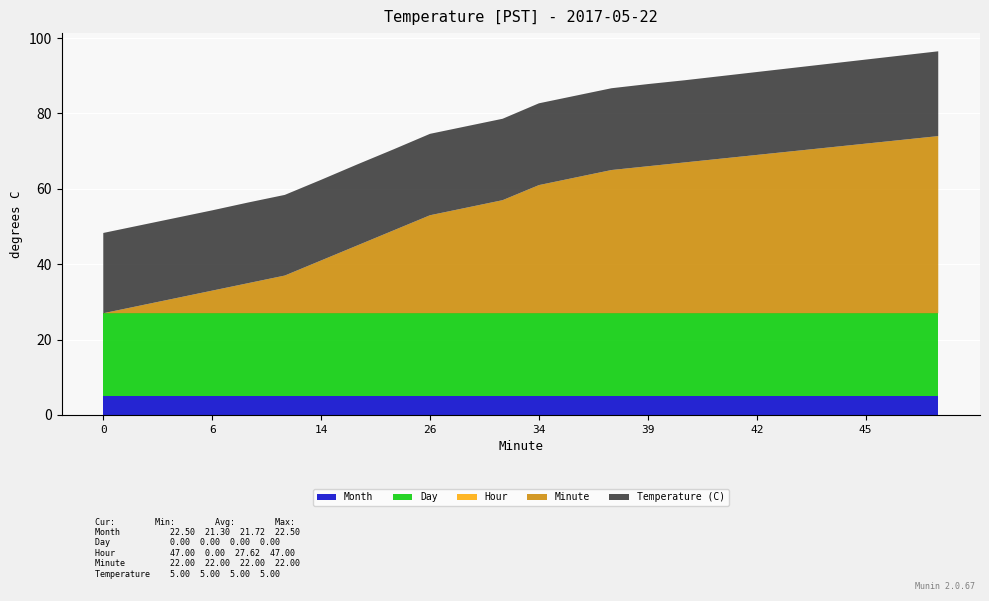

Reading left to right, list all the values displayed in this chart.

Temperature (C): 0=21.3	2=21.3	4=21.3	6=21.3	8=21.4	10=21.4	14=21.4	18=21.5	22=21.5	26=21.6	28=21.6	30=21.6	34=21.7	36=21.7	38=21.7	39=21.8	40=21.8	41=21.9	42=22.0	43=22.1	44=22.2	45=22.3	46=22.4	47=22.5
Hour: 0=0.0	2=0.0	4=0.0	6=0.0	8=0.0	10=0.0	14=0.0	18=0.0	22=0.0	26=0.0	28=0.0	30=0.0	34=0.0	36=0.0	38=0.0	39=0.0	40=0.0	41=0.0	42=0.0	43=0.0	44=0.0	45=0.0	46=0.0	47=0.0
Minute: 0=0.0	2=2.0	4=4.0	6=6.0	8=8.0	10=10.0	14=14.0	18=18.0	22=22.0	26=26.0	28=28.0	30=30.0	34=34.0	36=36.0	38=38.0	39=39.0	40=40.0	41=41.0	42=42.0	43=43.0	44=44.0	45=45.0	46=46.0	47=47.0
Day: 0=22.0	2=22.0	4=22.0	6=22.0	8=22.0	10=22.0	14=22.0	18=22.0	22=22.0	26=22.0	28=22.0	30=22.0	34=22.0	36=22.0	38=22.0	39=22.0	40=22.0	41=22.0	42=22.0	43=22.0	44=22.0	45=22.0	46=22.0	47=22.0
Month: 0=5.0	2=5.0	4=5.0	6=5.0	8=5.0	10=5.0	14=5.0	18=5.0	22=5.0	26=5.0	28=5.0	30=5.0	34=5.0	36=5.0	38=5.0	39=5.0	40=5.0	41=5.0	42=5.0	43=5.0	44=5.0	45=5.0	46=5.0	47=5.0